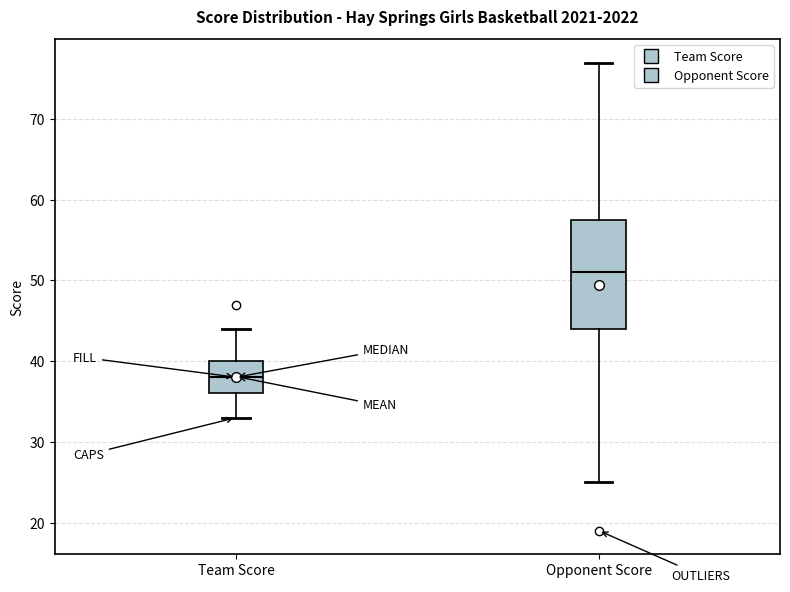

Reading left to right, read every box against the y-axis: the position of its median line, the range the box covers, and the ends of its whiskers. The values are not printed on the chart, so give them approximately, as read against the axis.

Team Score: median 38, box 36 to 40, whiskers 33 to 44
Opponent Score: median 51, box 44 to 58, whiskers 25 to 77